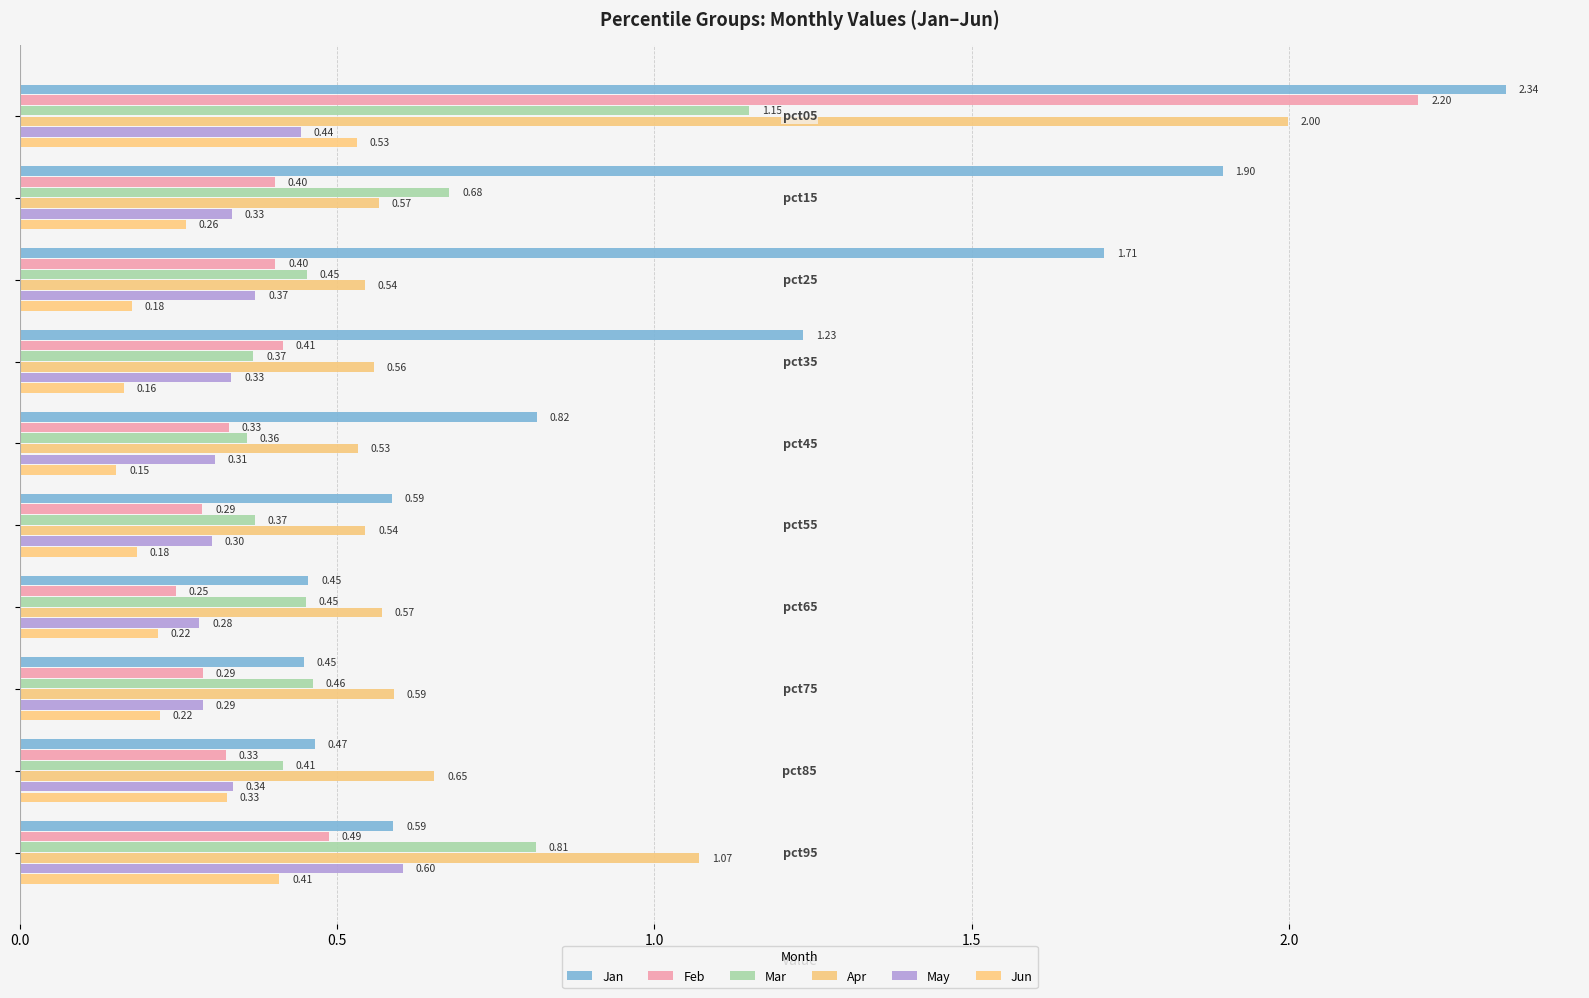

How many distinct data groups are displayed?

6